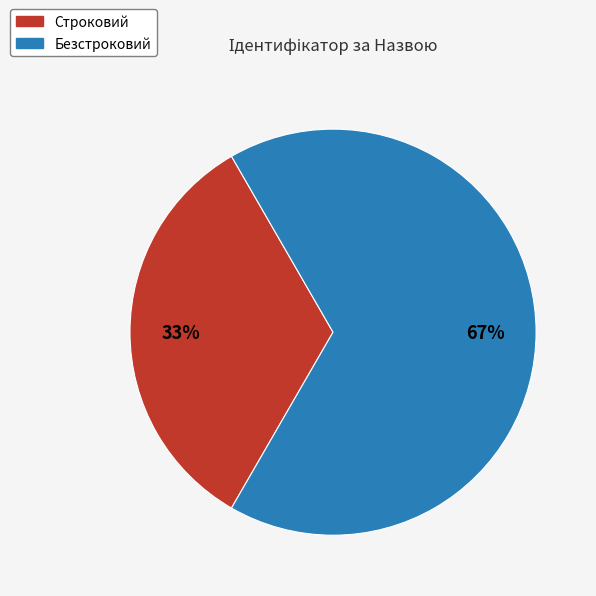

Do Строковий and Безстроковий together represent more than half of the pie?

Yes